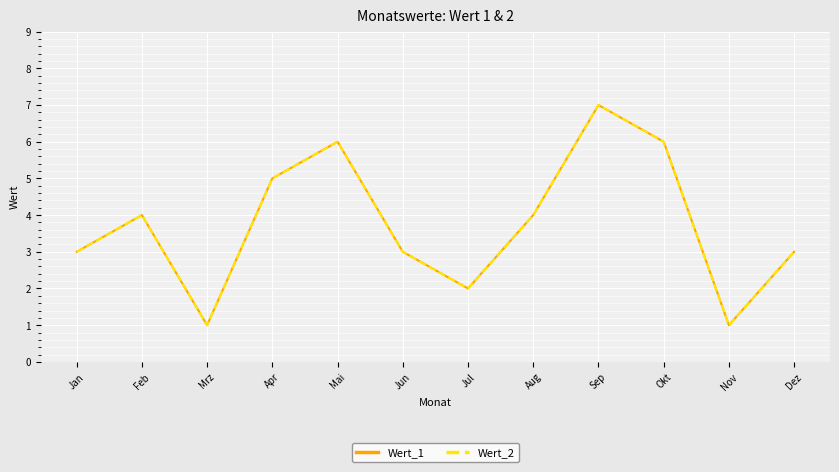

What is the minimum value for Wert_2?

1